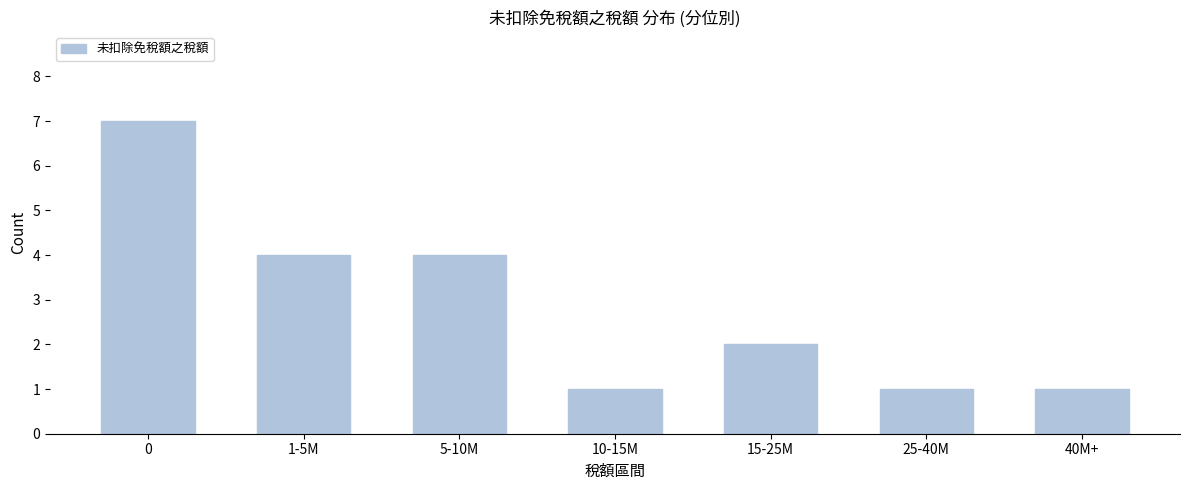

Reading left to right, extract all data points from this chart.

7	4	4	1	2	1	1